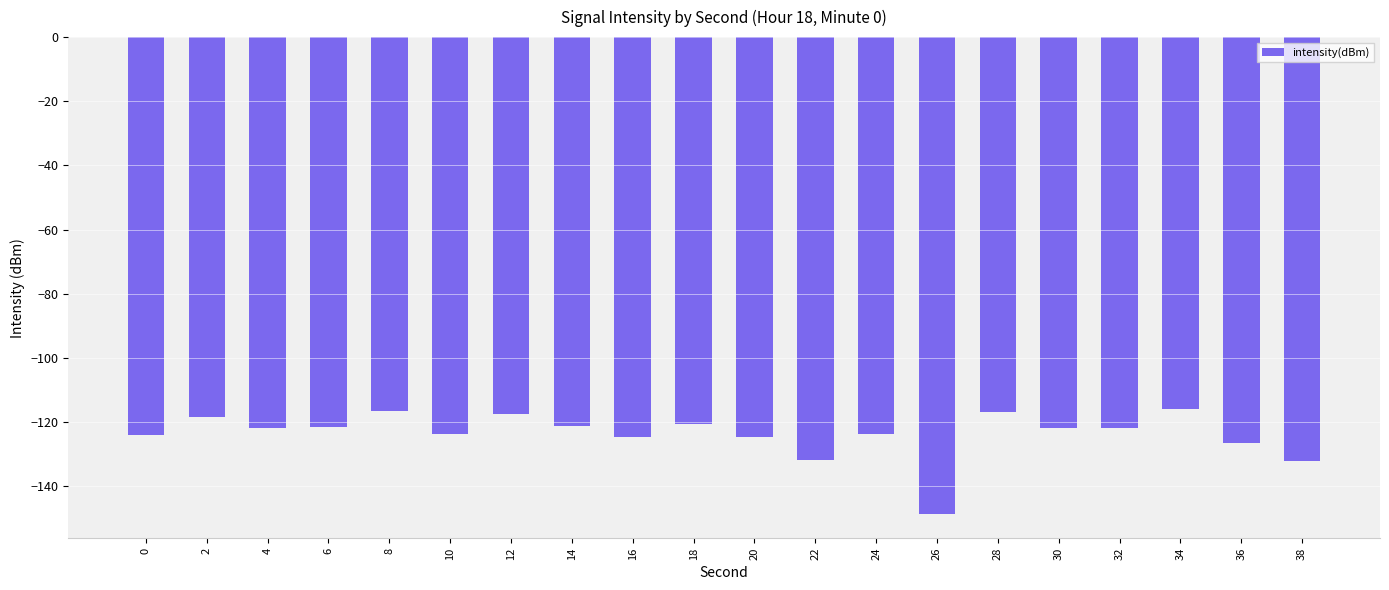

What is the difference between the values at 12 and 20?

7.0